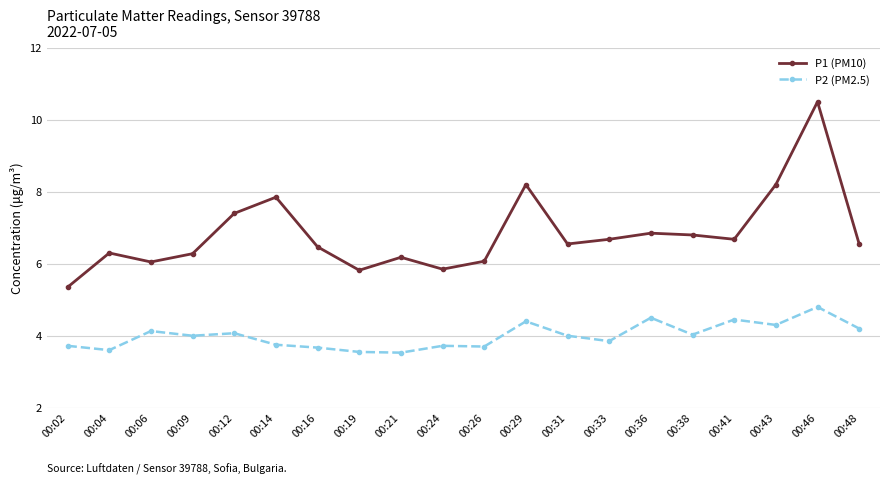

True or false: P1 (PM10) and P2 (PM2.5) cross at least once.

False